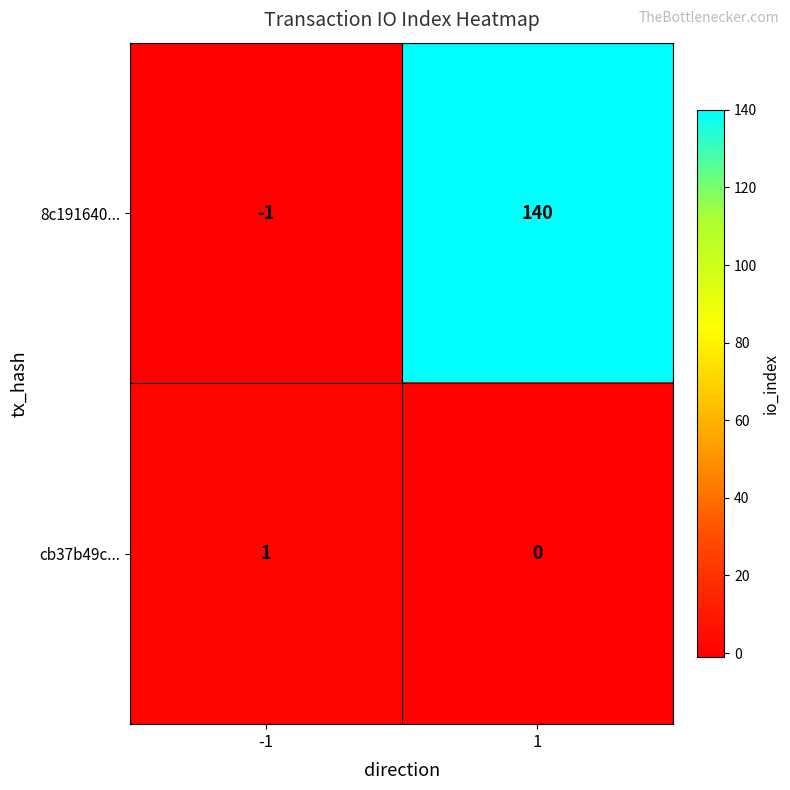

What is the greatest value displayed?

140